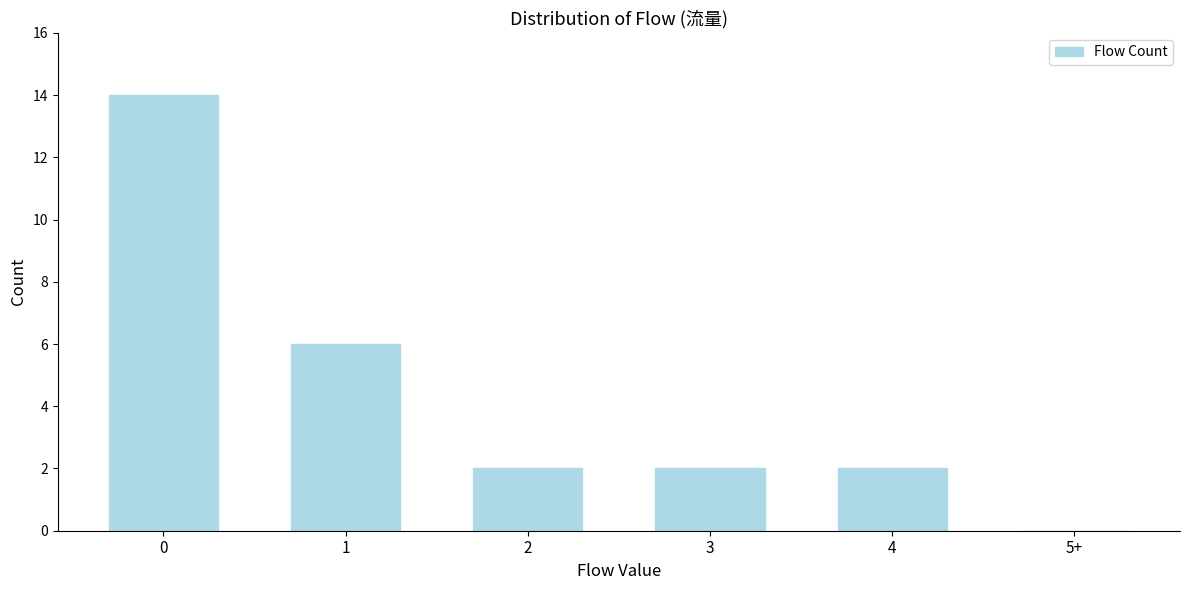

Reading left to right, transcribe all the data shown in this chart.

0=14	1=6	2=2	3=2	4=2	5+=0